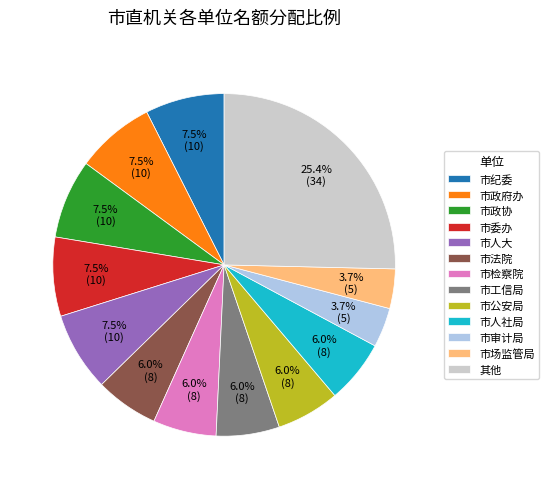

What percentage is NOT represented by 市场监管局?

96.3%